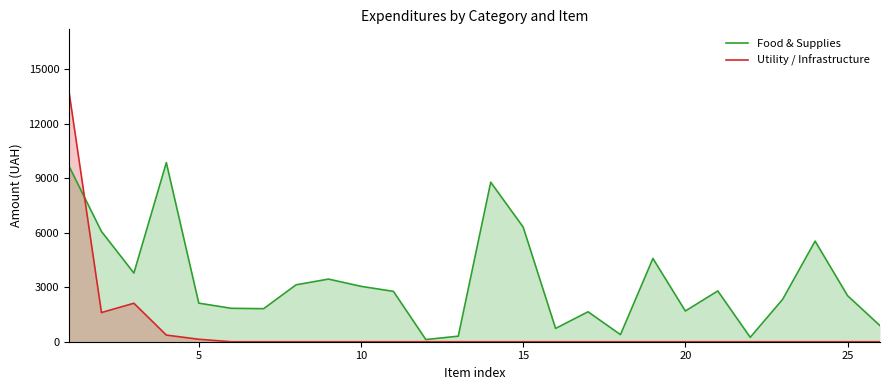

What is the difference between the maximum and minimum values in the Food & Supplies series?

9738.6